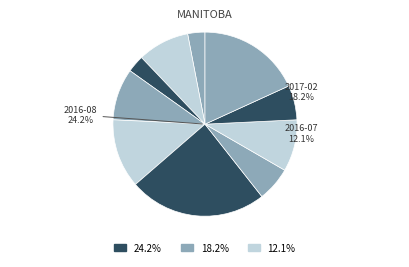

What is the change in value from 2016-06 to 2016-08?

+5